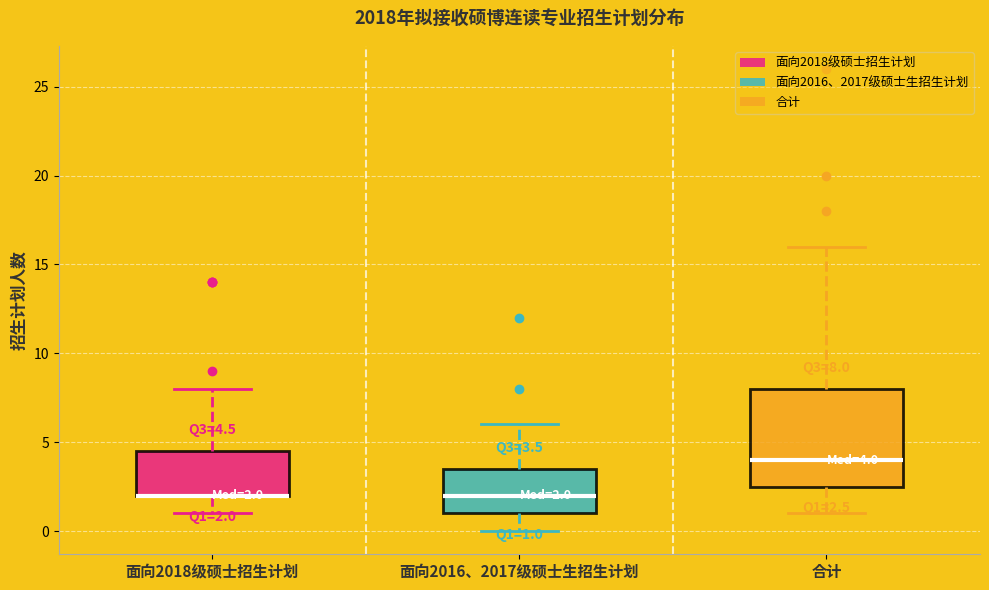

Which box is the tallest, from its lower edge to its upper edge?

合计